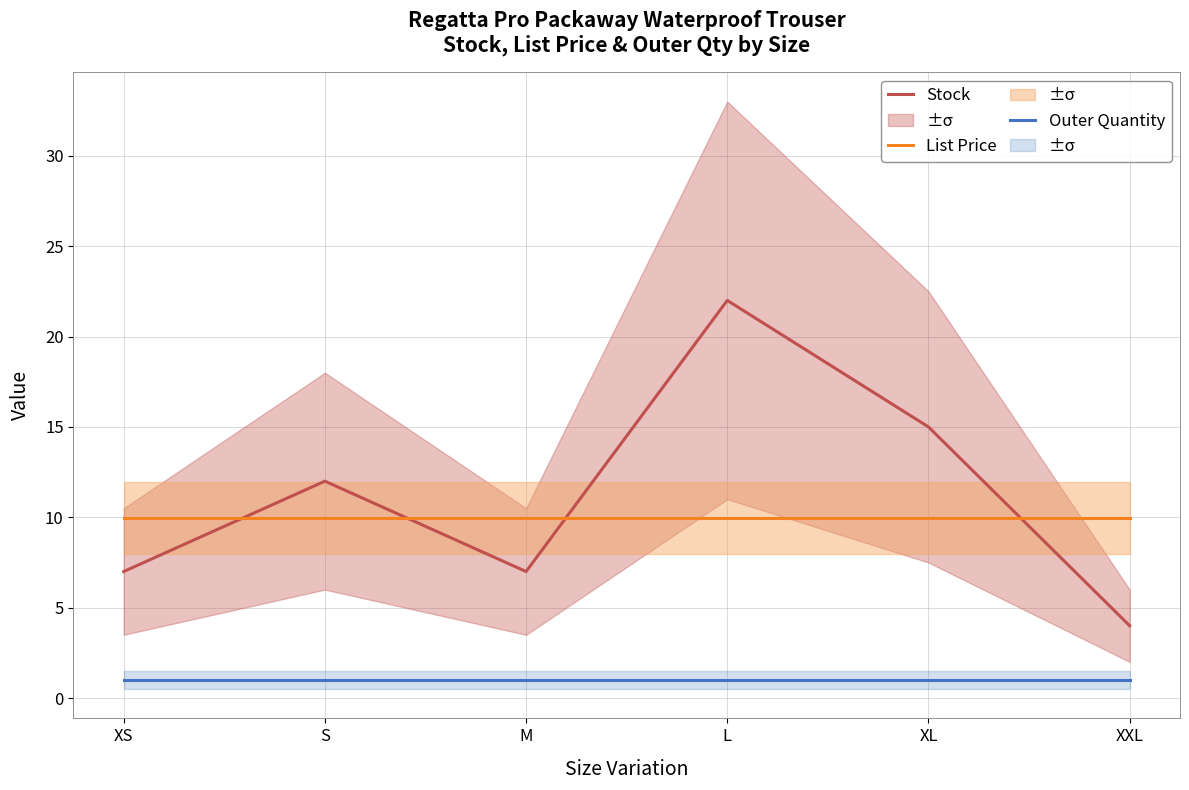

Reading left to right, transcribe all the data shown in this chart.

Stock: 7.0	12.0	7.0	22.0	15.0	4.0
List Price: 9.9	9.9	9.9	9.9	9.9	9.9
Outer Quantity: 1.0	1.0	1.0	1.0	1.0	1.0